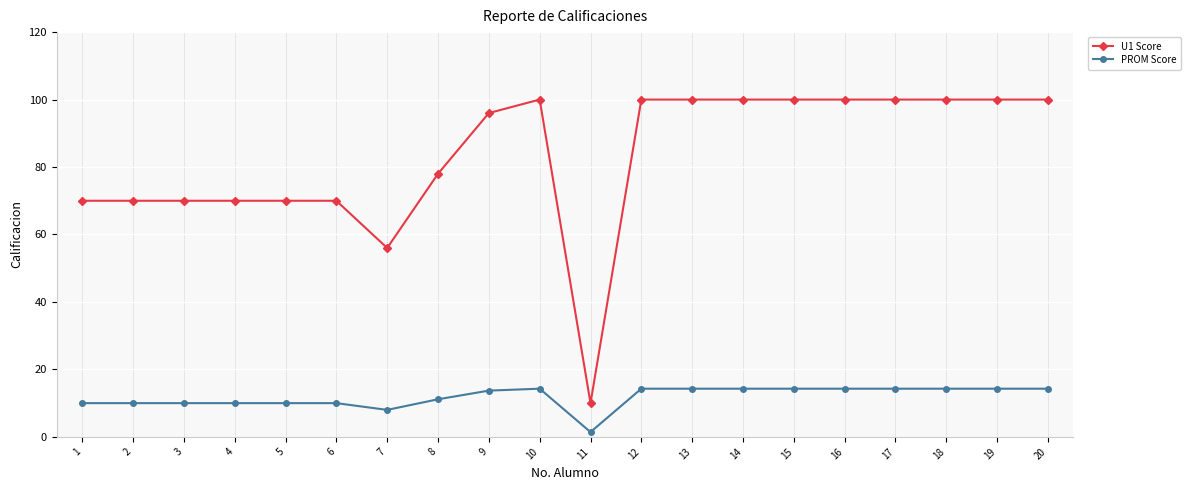

What is the value of the U1 Score point at the 14th from the left?

100.0